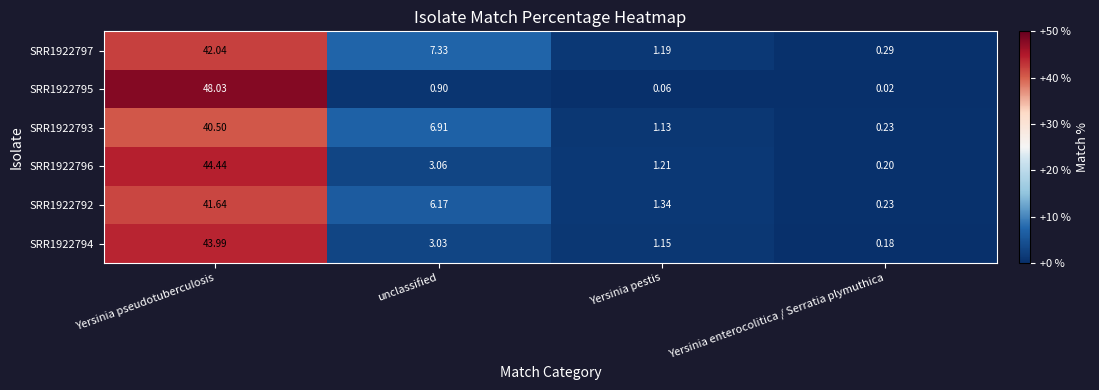

How many distinct data groups are displayed?

6